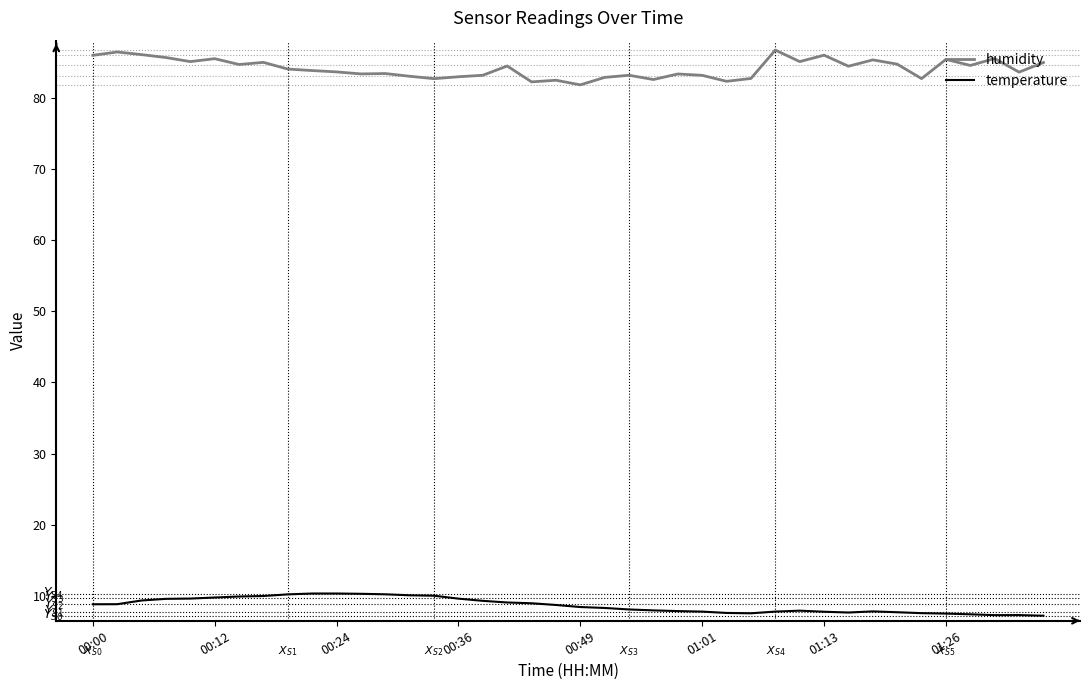

What is the maximum value for humidity?

86.7